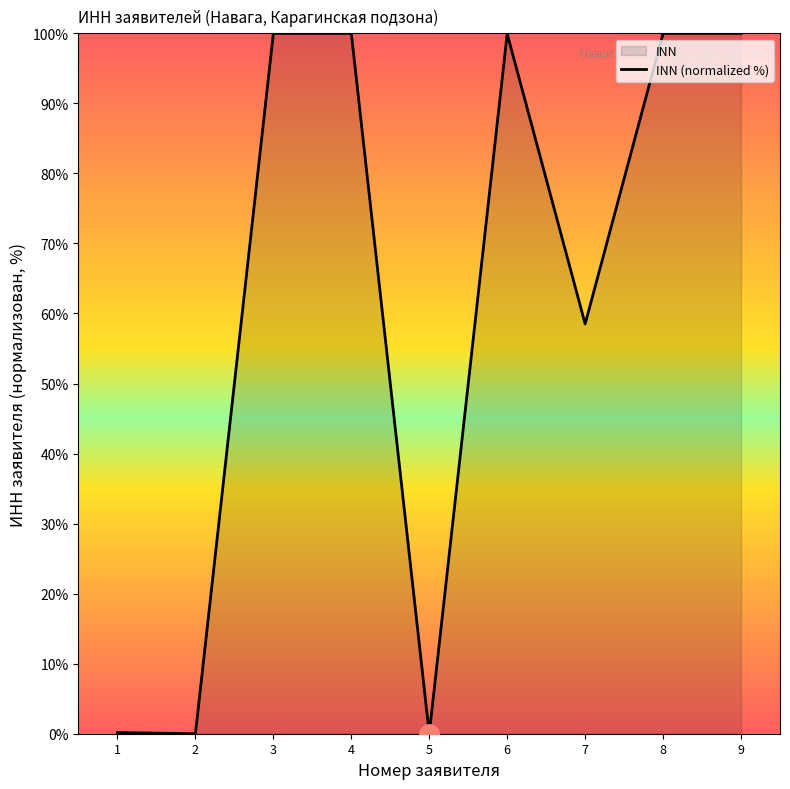

Reading left to right, what are all the values shown in this chart?

0.2	0.0	100.0	100.0	0.0	99.9	58.5	100.0	100.0